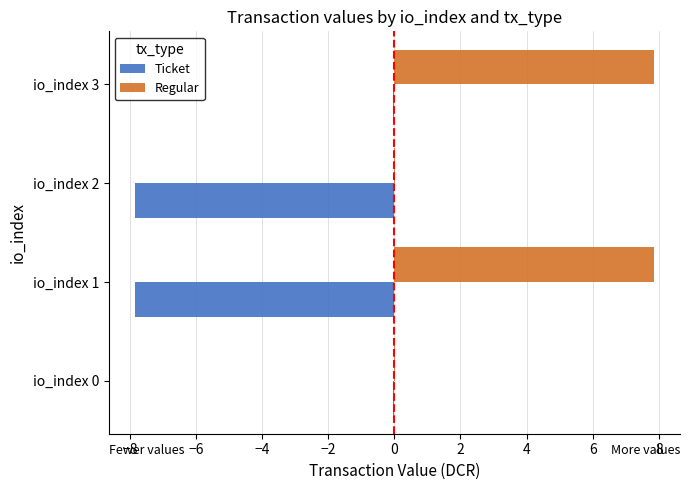

The value of Ticket at io_index 3 is -0.0. True or false?

True